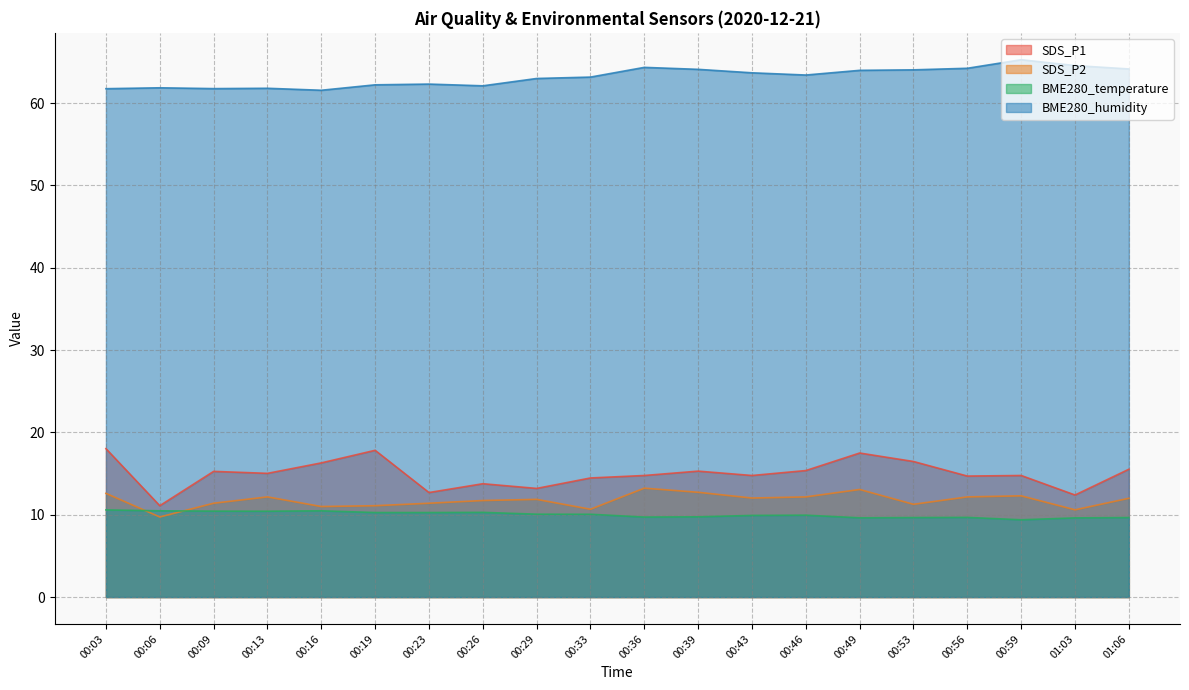

Between 00:56 and 01:03, which series saw the biggest shift?

SDS_P1